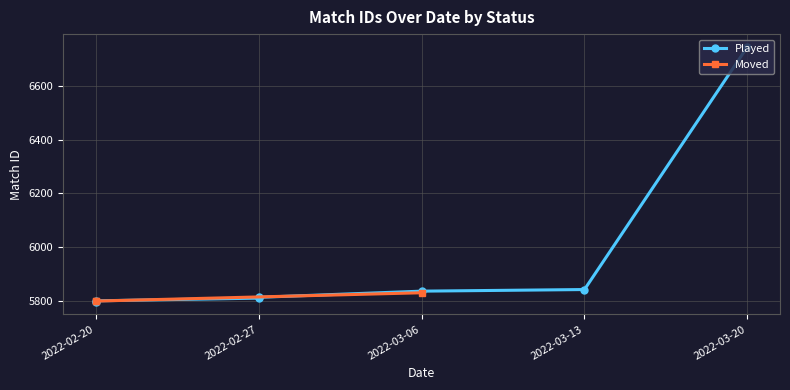

List the labels in order of value, smallest first.

2022-02-20, 2022-02-20, 2022-03-06